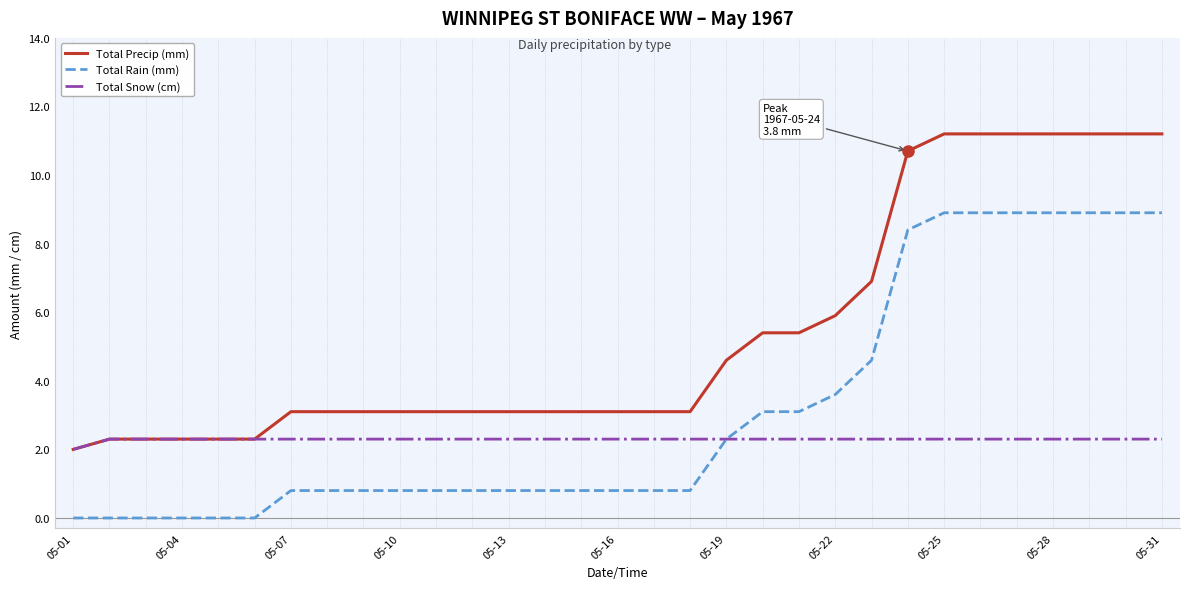

What is the highest value of the Total Snow (cm) series?

2.3